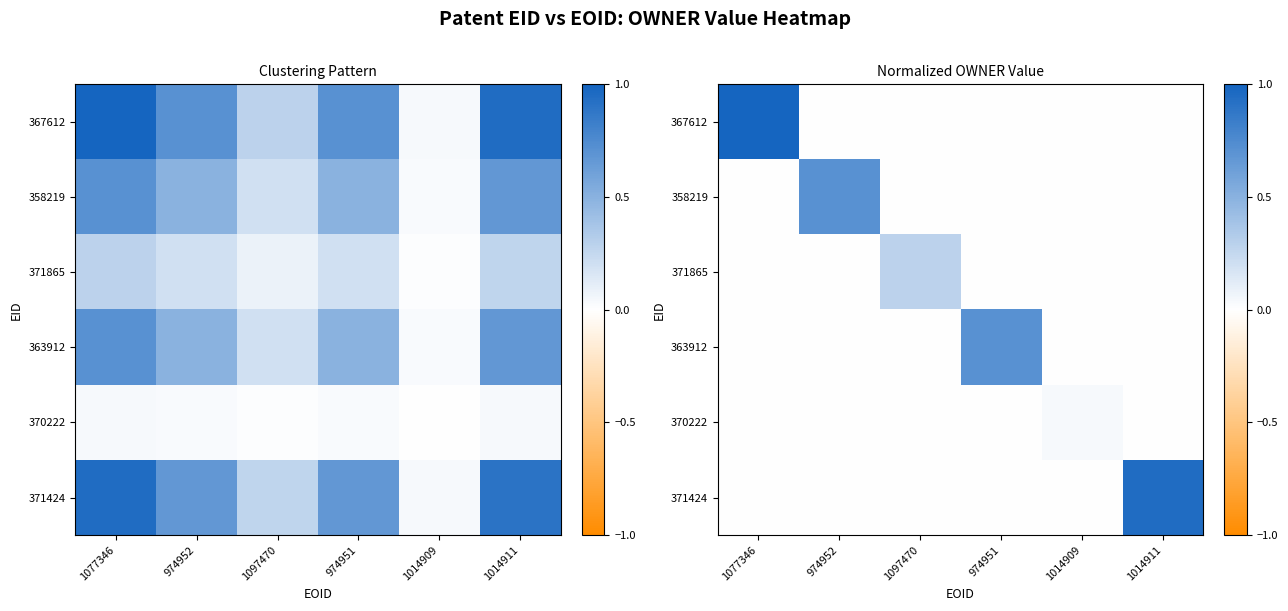

What is the difference between the highest and lowest values at 974952?

0.7